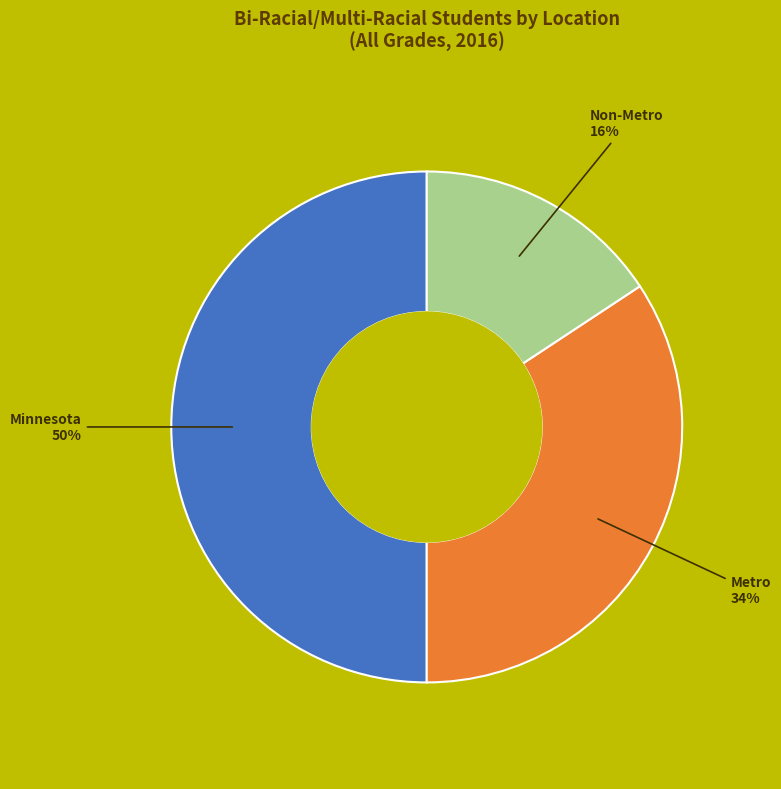

To the nearest percent, what is the difference between the largest and smallest slice percentages?

34%